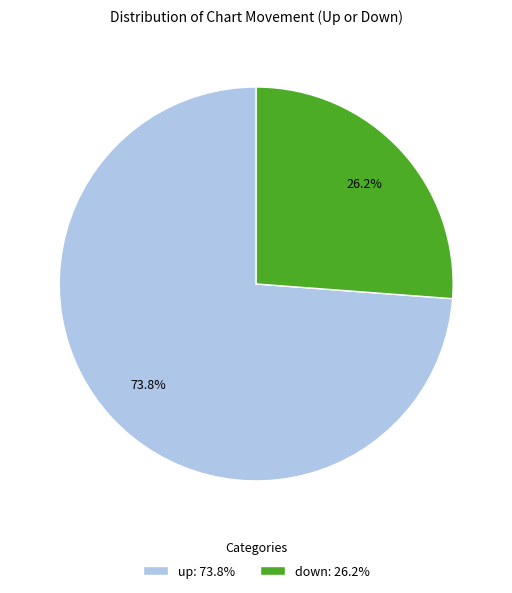

What percentage is NOT represented by down?

73.8%